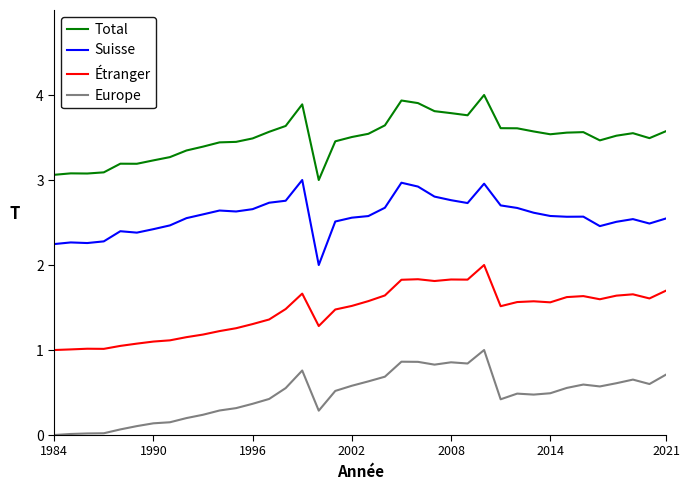

Which series has the largest total across all categories?

Total